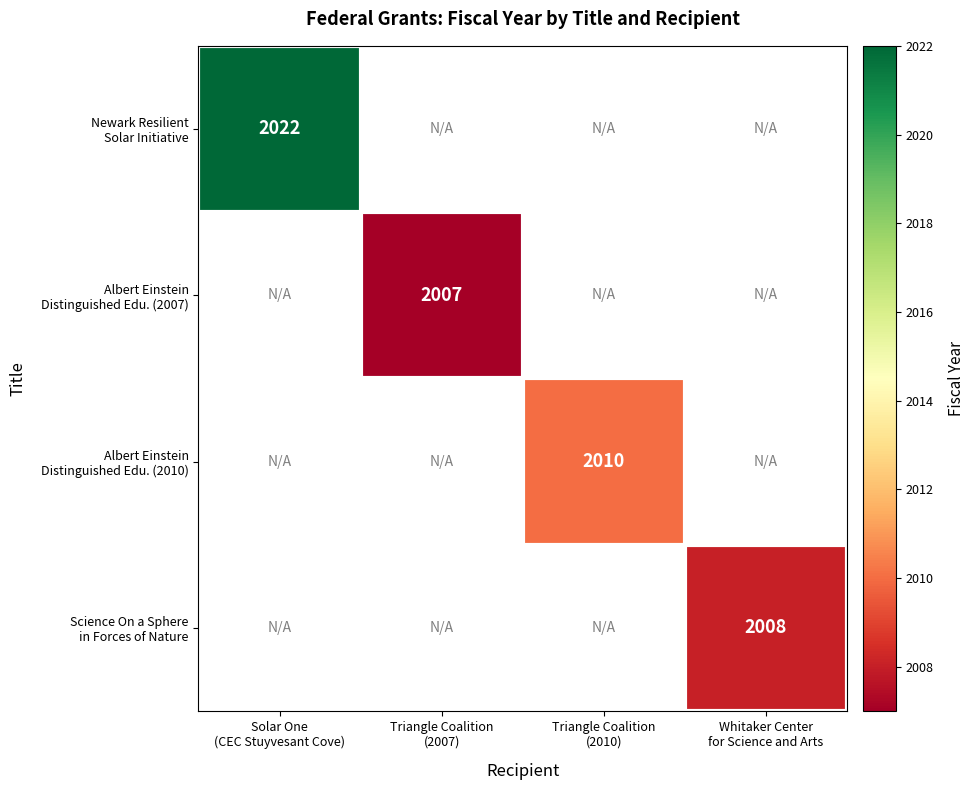

How many categories are shown in the chart?

4